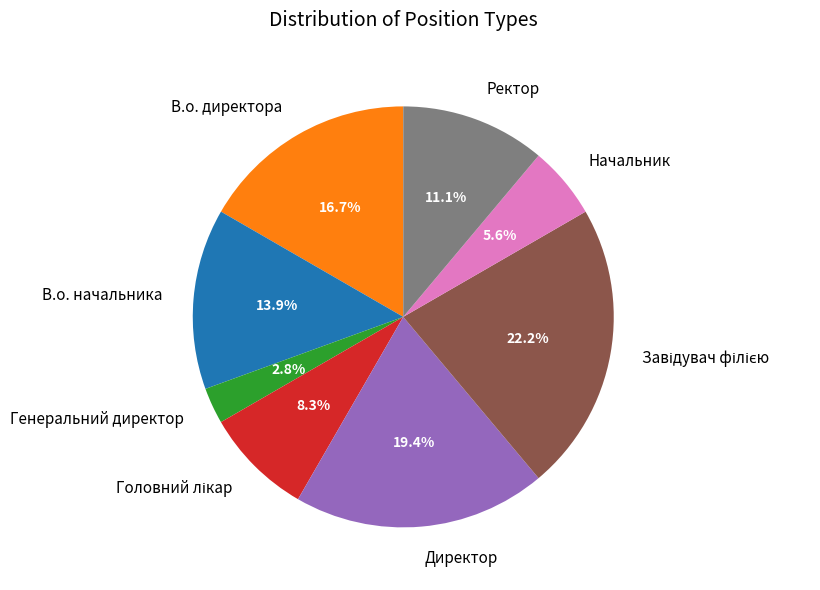

Does any single category account for the majority?

No